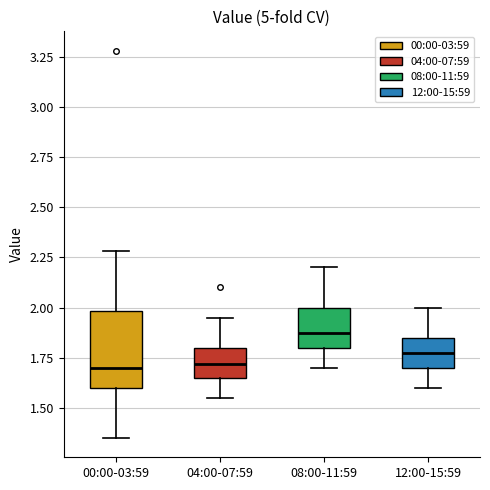

Where does the upper whisker of the box for 12:00-15:59 end on the y-axis? The values are not printed on the chart, so give them approximately, as read against the axis.

2.00